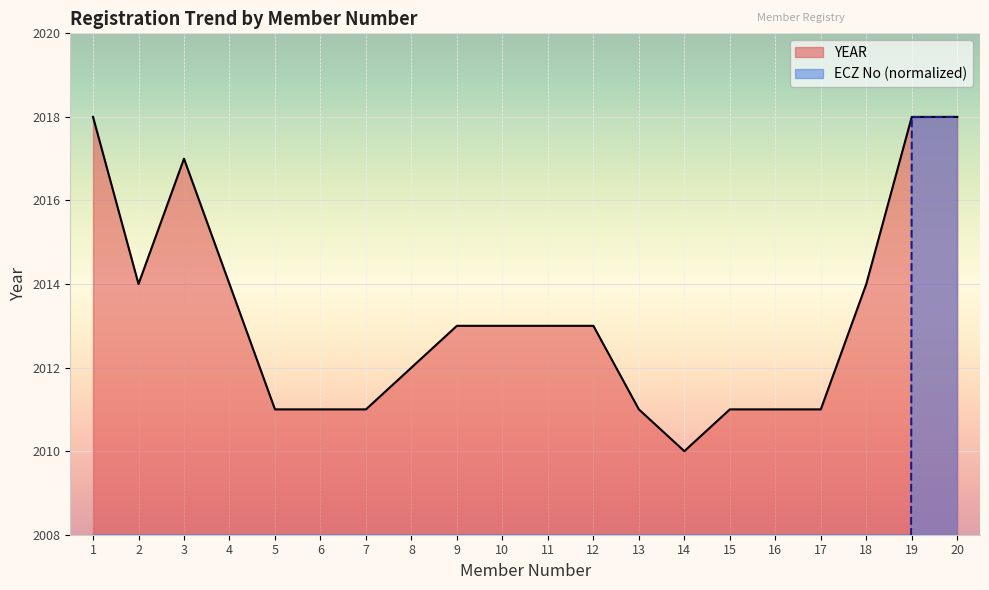

Between 18 and 19, which is larger?

19